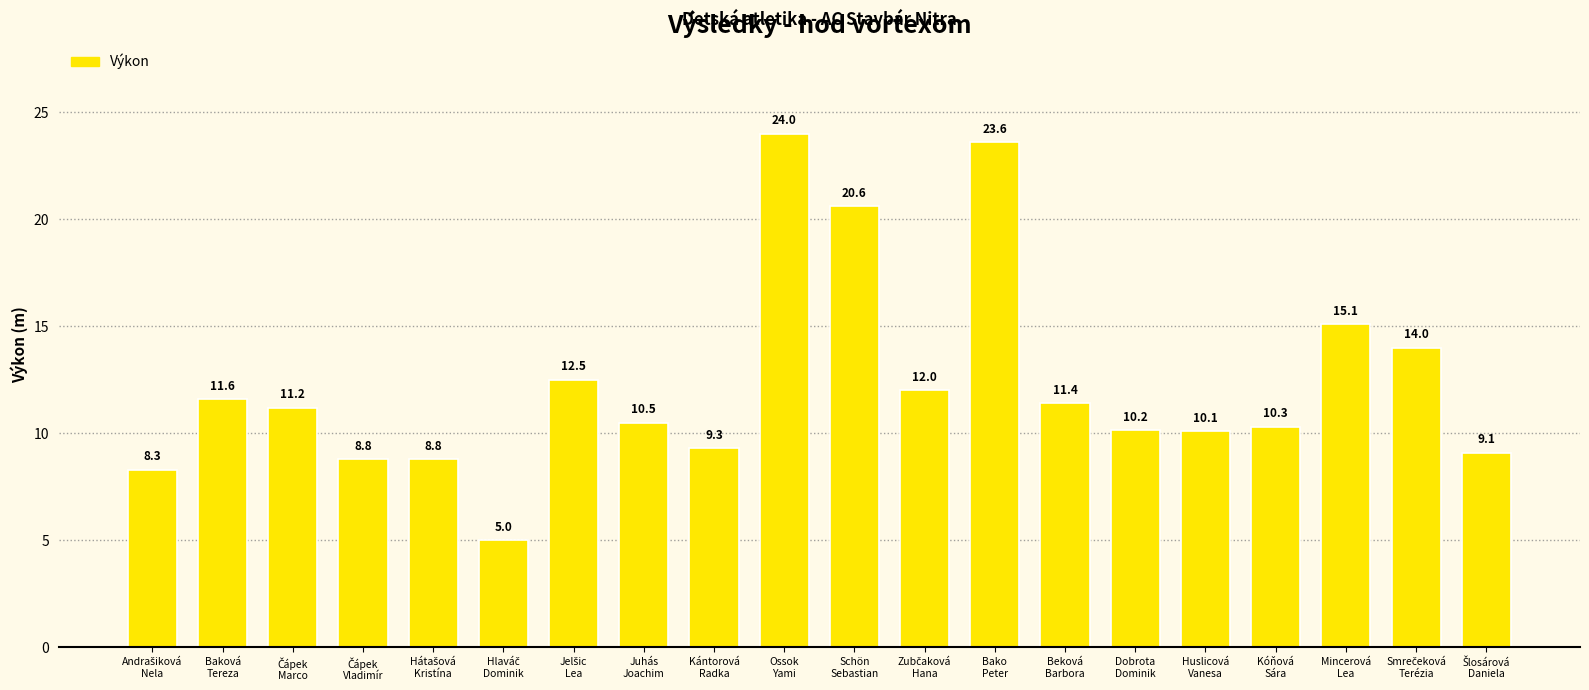

What is the average value?

12.3